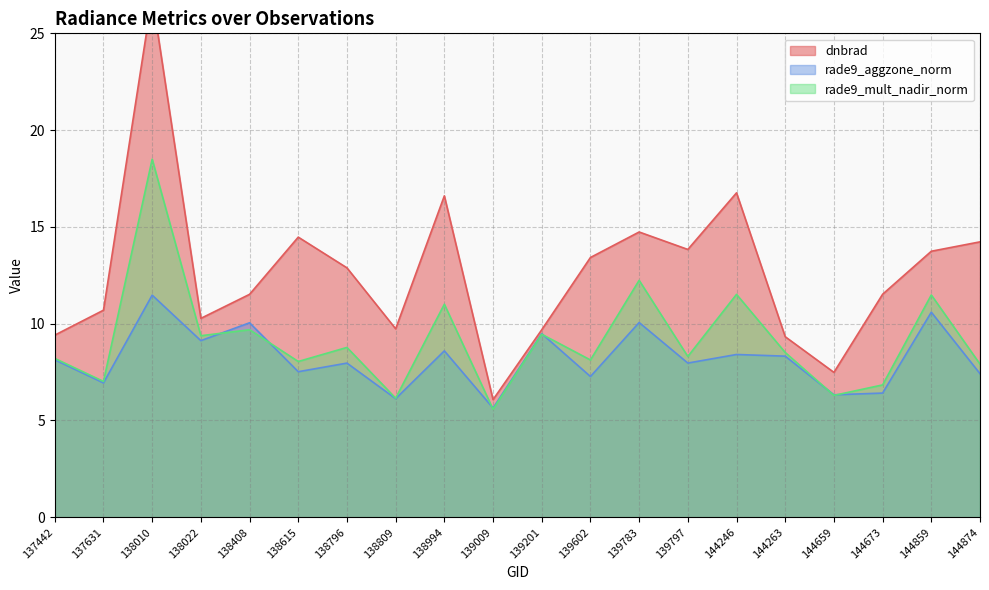

Reading left to right, what are all the values shown in this chart?

dnbrad: 9.4	10.7	26.9	10.3	11.5	14.5	12.9	9.7	16.6	6.1	9.7	13.4	14.7	13.8	16.8	9.3	7.5	11.5	13.7	14.2
rade9_aggzone_norm: 8.1	6.9	11.5	9.1	10.0	7.5	8.0	6.1	8.6	5.6	9.5	7.3	10.1	8.0	8.4	8.3	6.3	6.4	10.6	7.4
rade9_mult_nadir_norm: 8.2	7.0	18.5	9.4	9.7	8.0	8.8	6.1	11.0	5.6	9.5	8.1	12.2	8.3	11.5	8.5	6.3	6.8	11.5	7.9